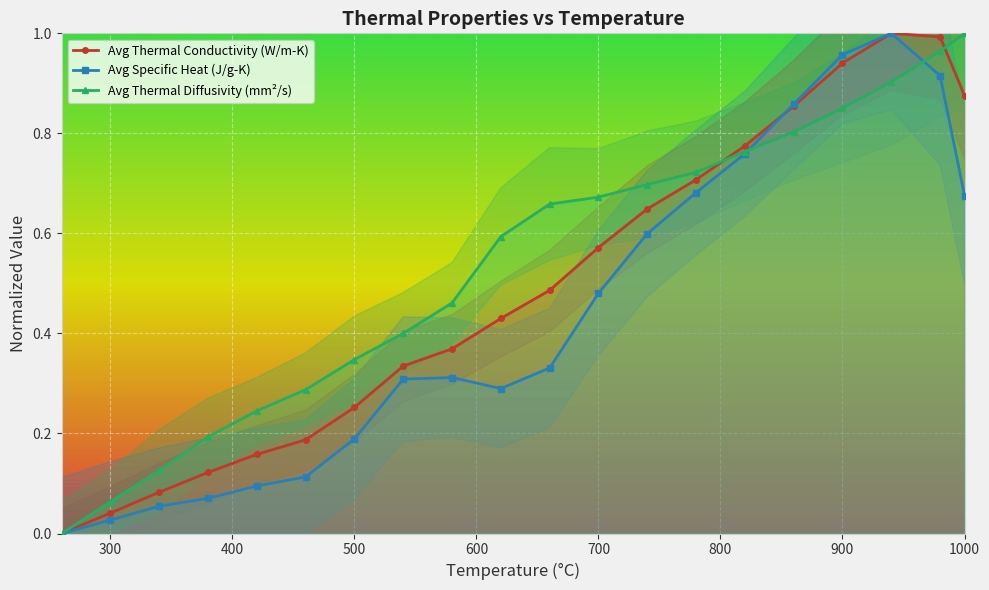

What is the value of the Avg Specific Heat (J/g-K) point at the 11th from the left?

0.3